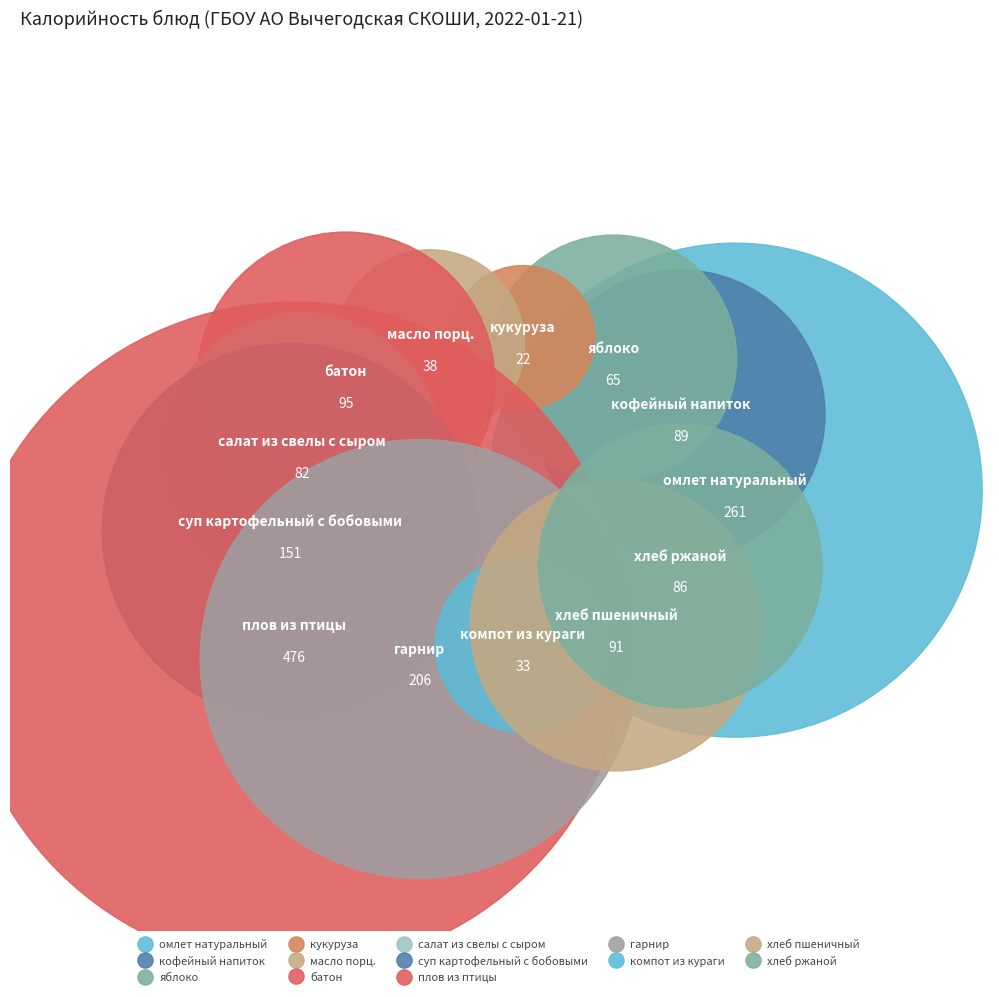

What portion of the pie excludes омлет натуральный?

84.6%